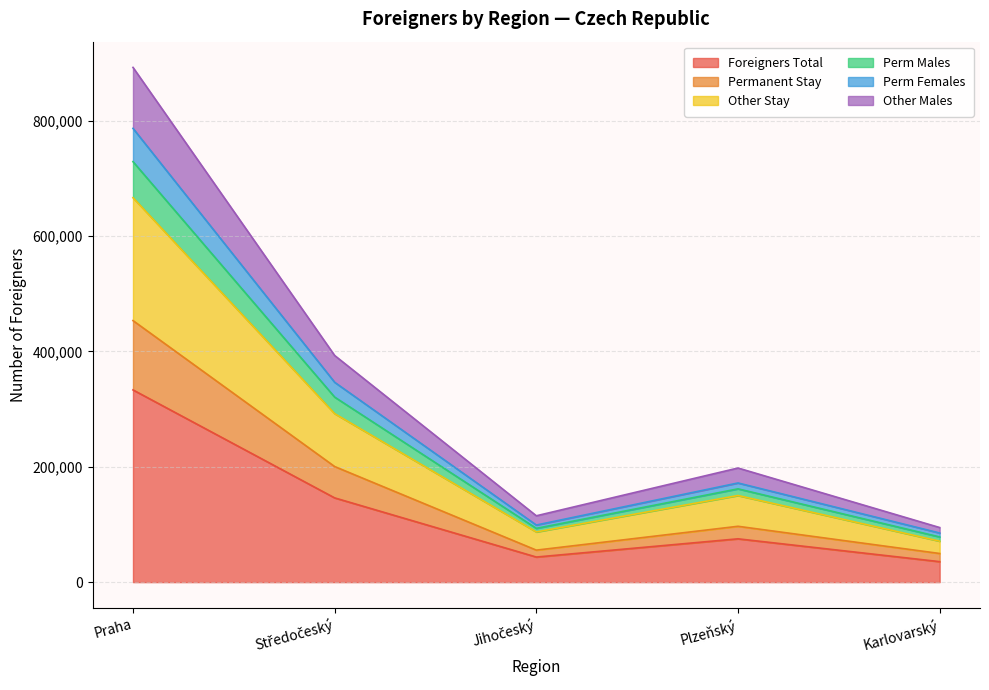

At which category is the sum across all series the highest?

Praha